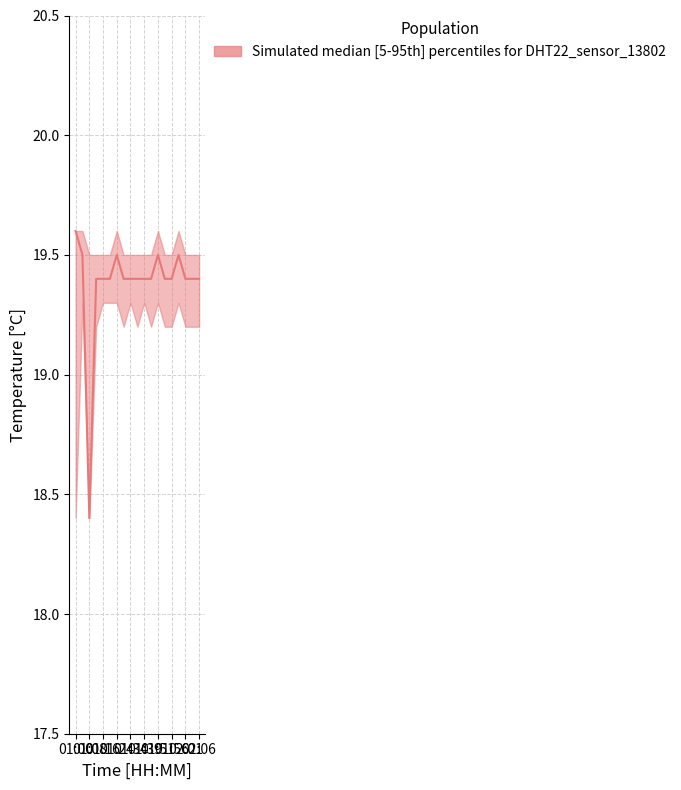

Which series changed the most between 01:24 and 01:37?

temperature_median